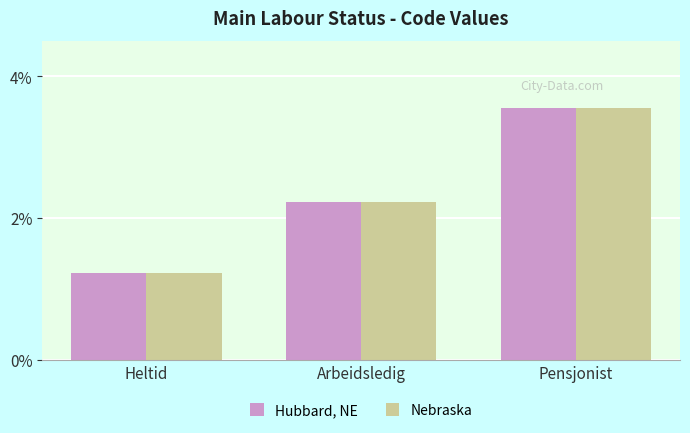

What is the difference between the maximum and second lowest values in the Hubbard, NE series?

1.3